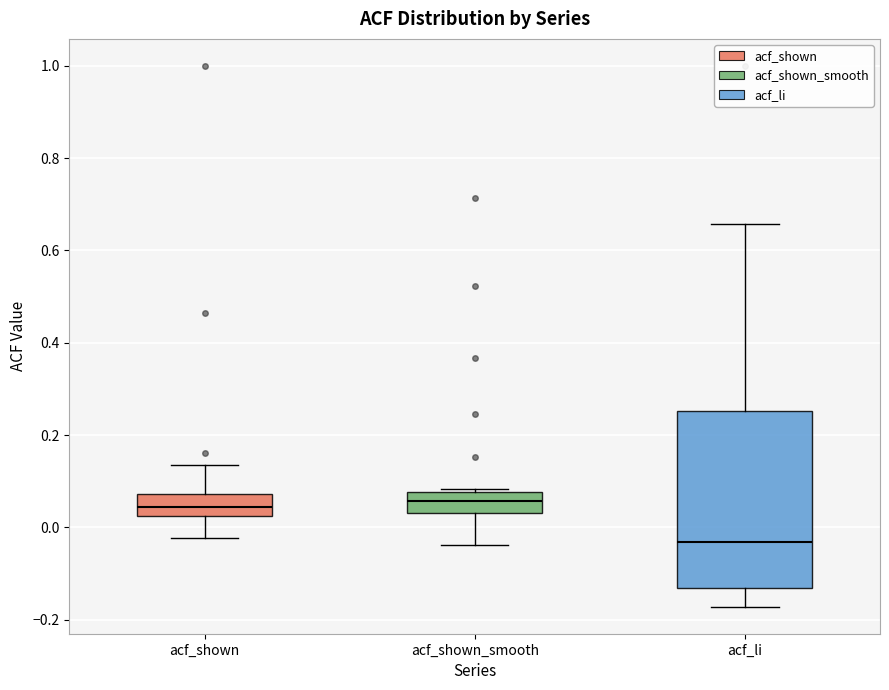

Reading left to right, read every box against the y-axis: the position of its median line, the range the box covers, and the ends of its whiskers. The values are not printed on the chart, so give them approximately, as read against the axis.

acf_shown: median 0.04, box 0.02 to 0.08, whiskers -0.02 to 0.14
acf_shown_smooth: median 0.06, box 0.04 to 0.08, whiskers -0.04 to 0.08
acf_li: median -0.04, box -0.14 to 0.26, whiskers -0.18 to 0.66